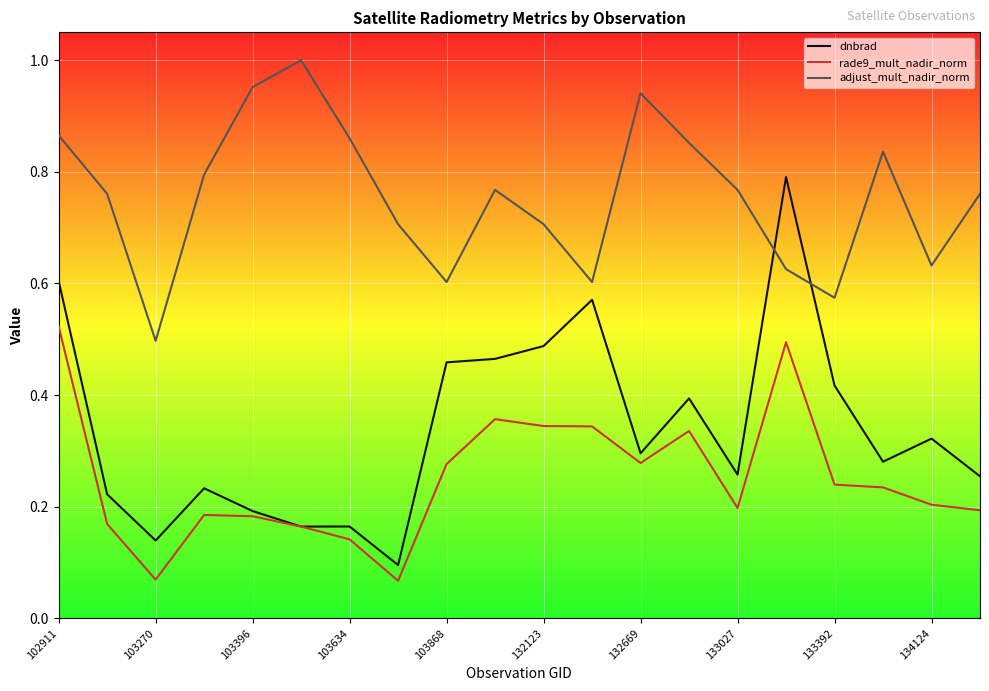

Which series has the widest spread of values?

dnbrad